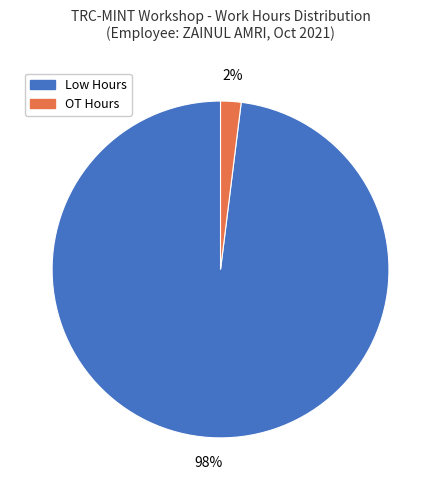

Which has a higher value, OT Hours or Low Hours?

Low Hours